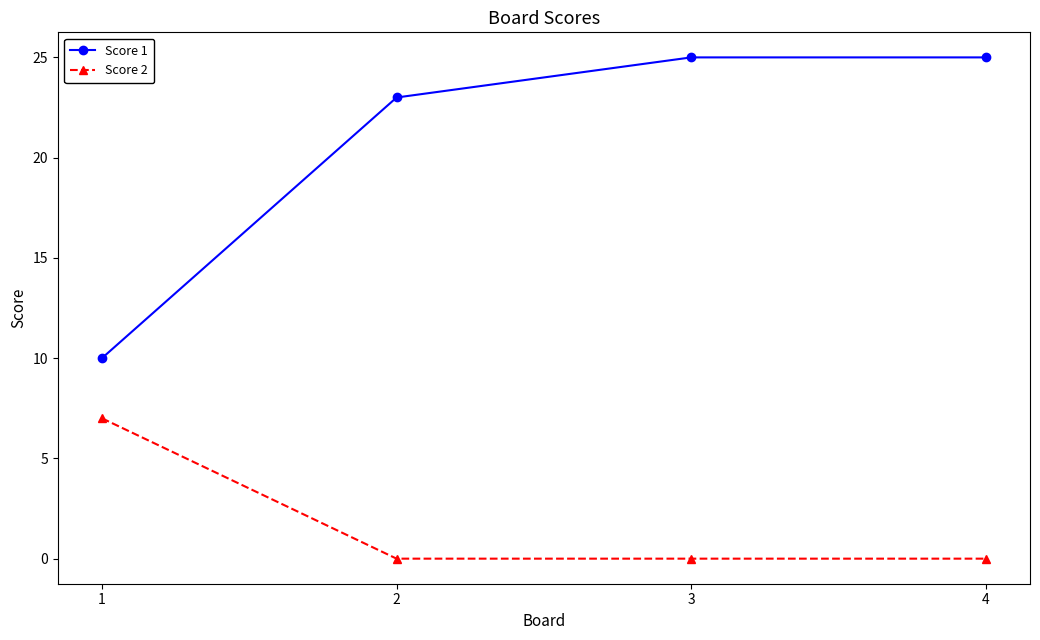

How many Score 1 values are between 23 and 25?

3